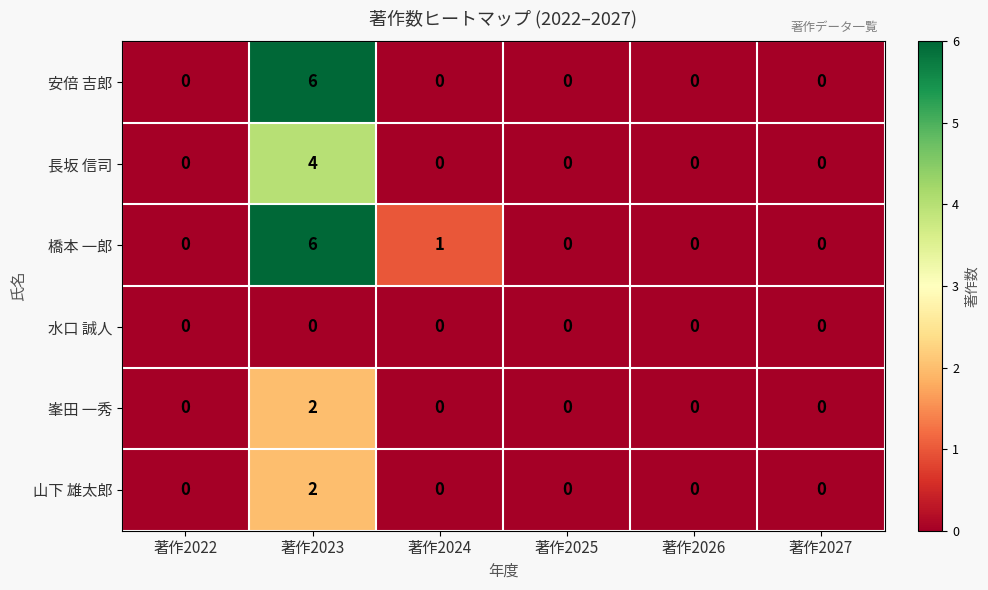

The value of 山下 雄太郎 at 著作2026 is 0. True or false?

True